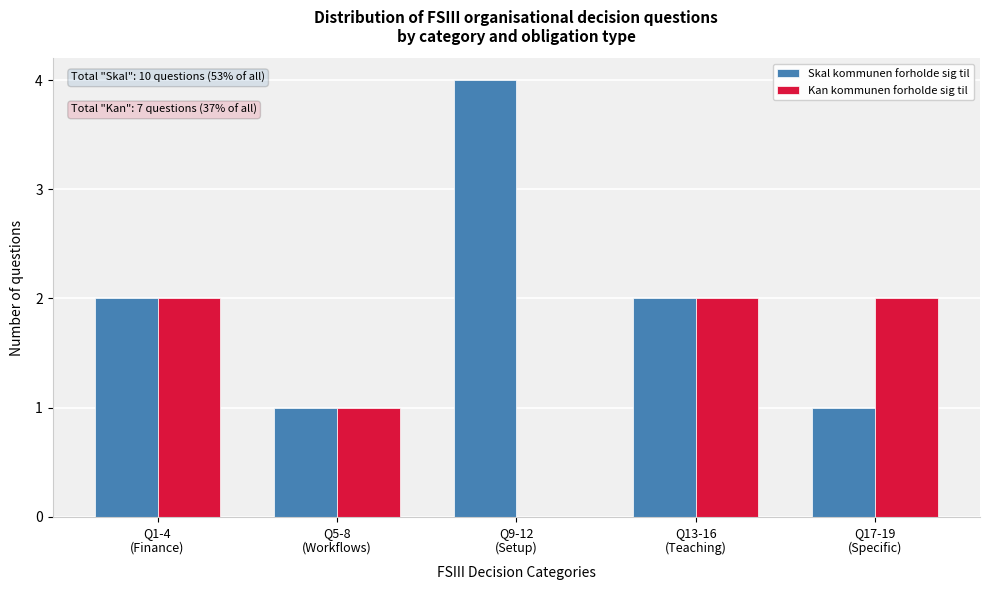

What is the sum of all Skal kommunen forholde sig til values?

10